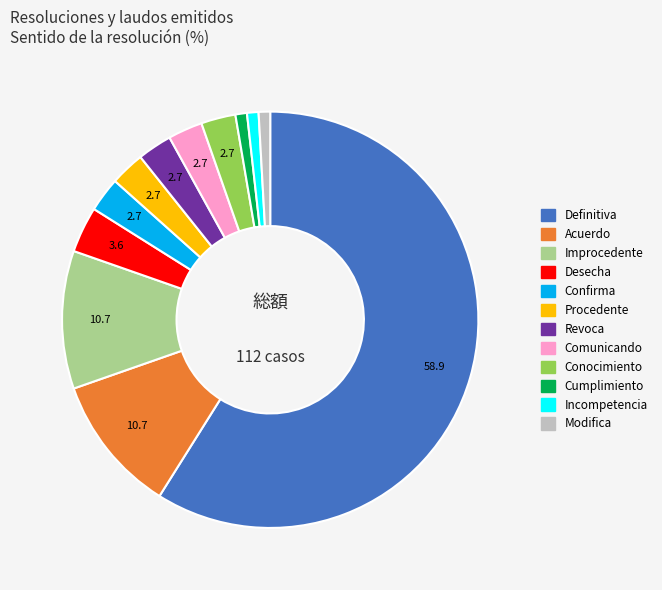

Does any single category account for the majority?

Yes